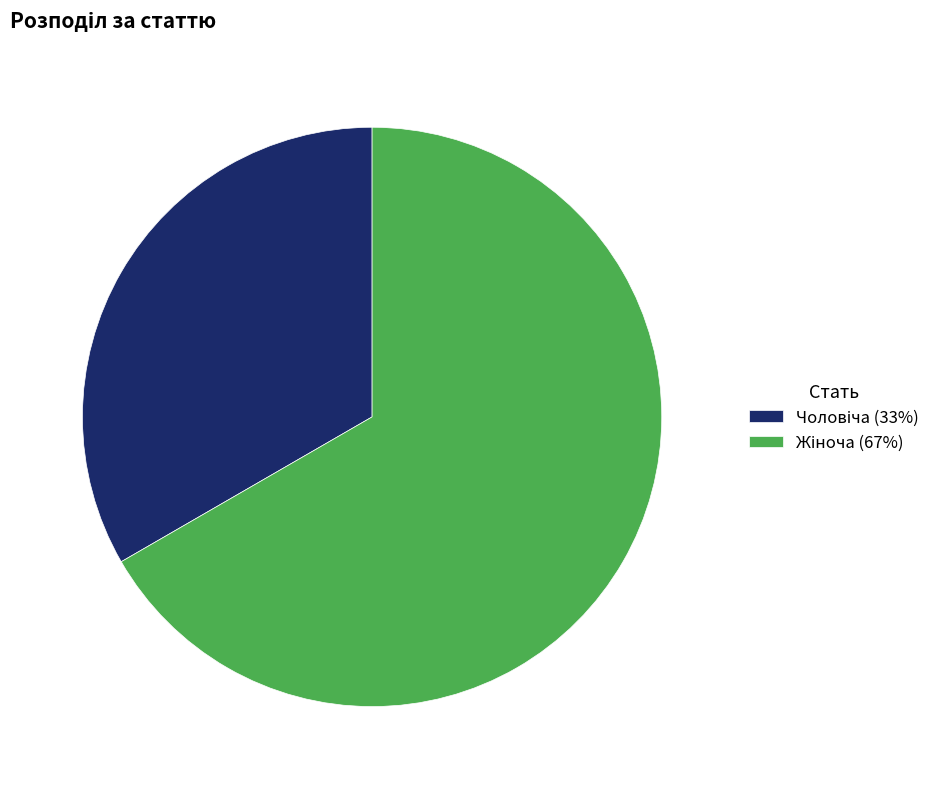

Is there a majority slice in this chart?

Yes